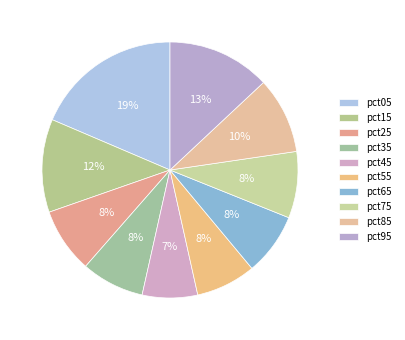

Is it true that pct35 is 1% of the pie?

False